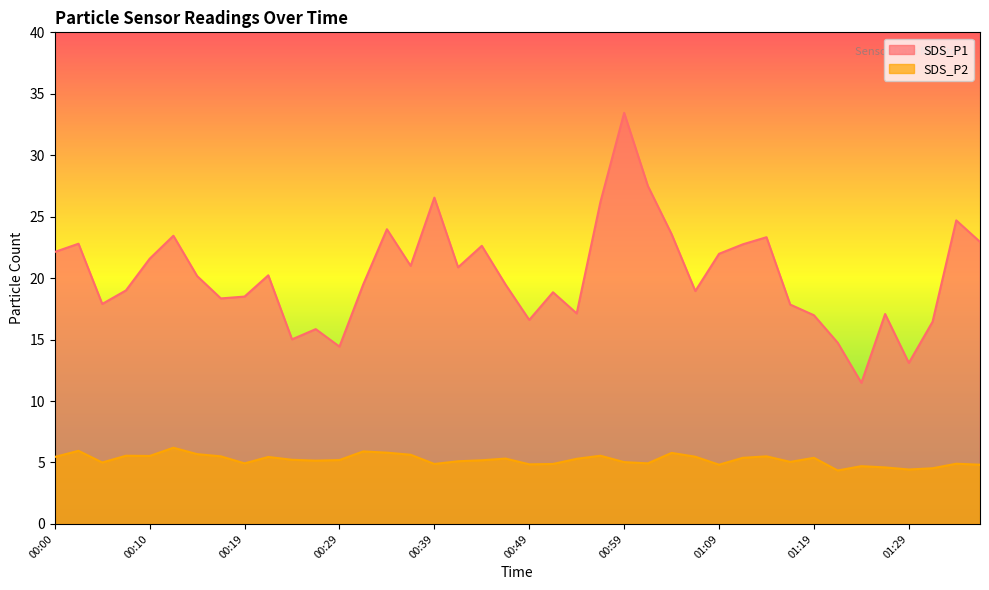

Which series has the largest range (max minus min)?

SDS_P1